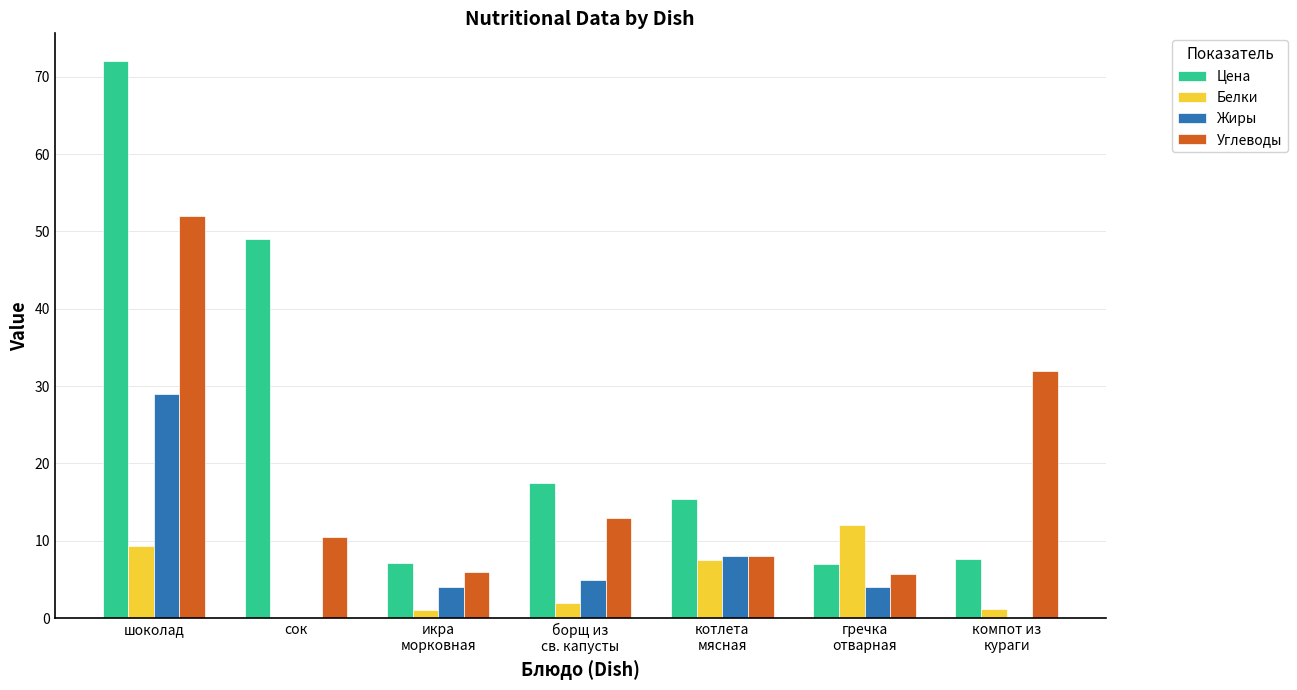

How many distinct data groups are displayed?

4